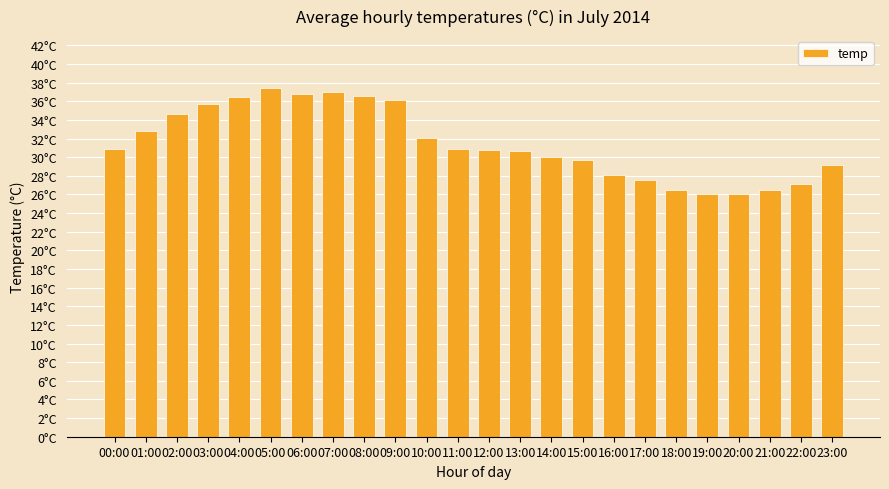

What is the sum of the values at 00:00 and 17:00?

58.5